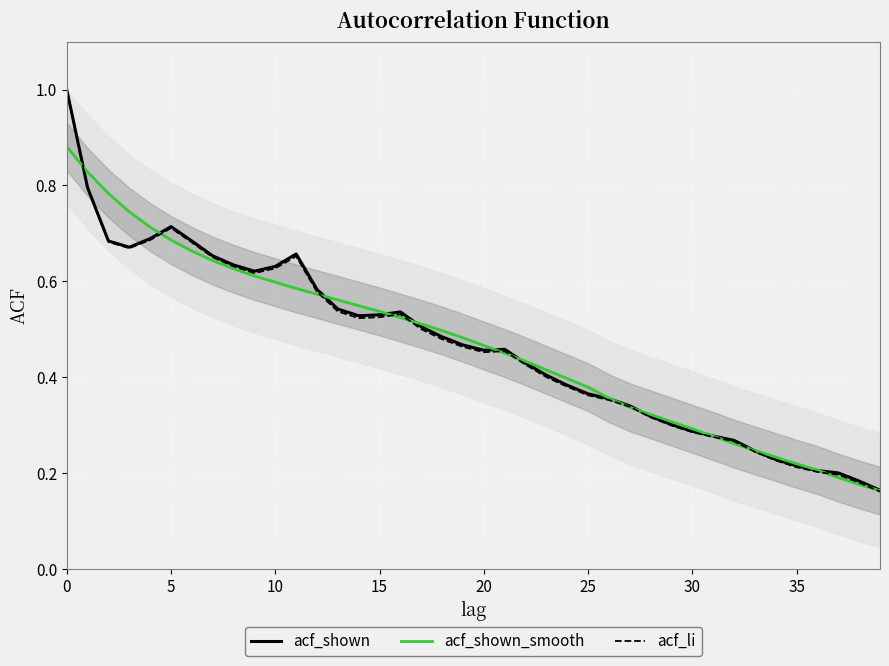

Rank the series by their maximum value, from lowest to highest.

acf_shown_smooth, acf_shown, acf_li